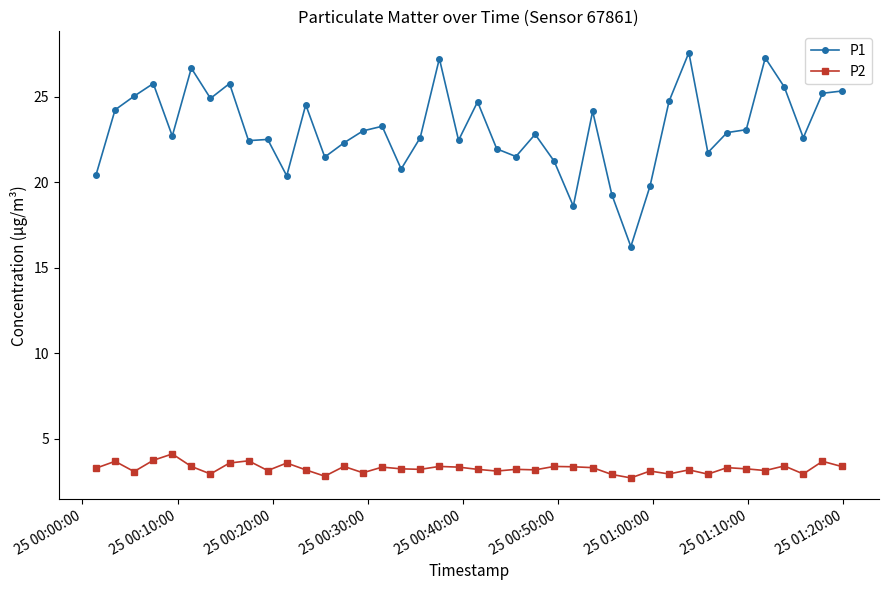

Which series has the largest total across all categories?

P1